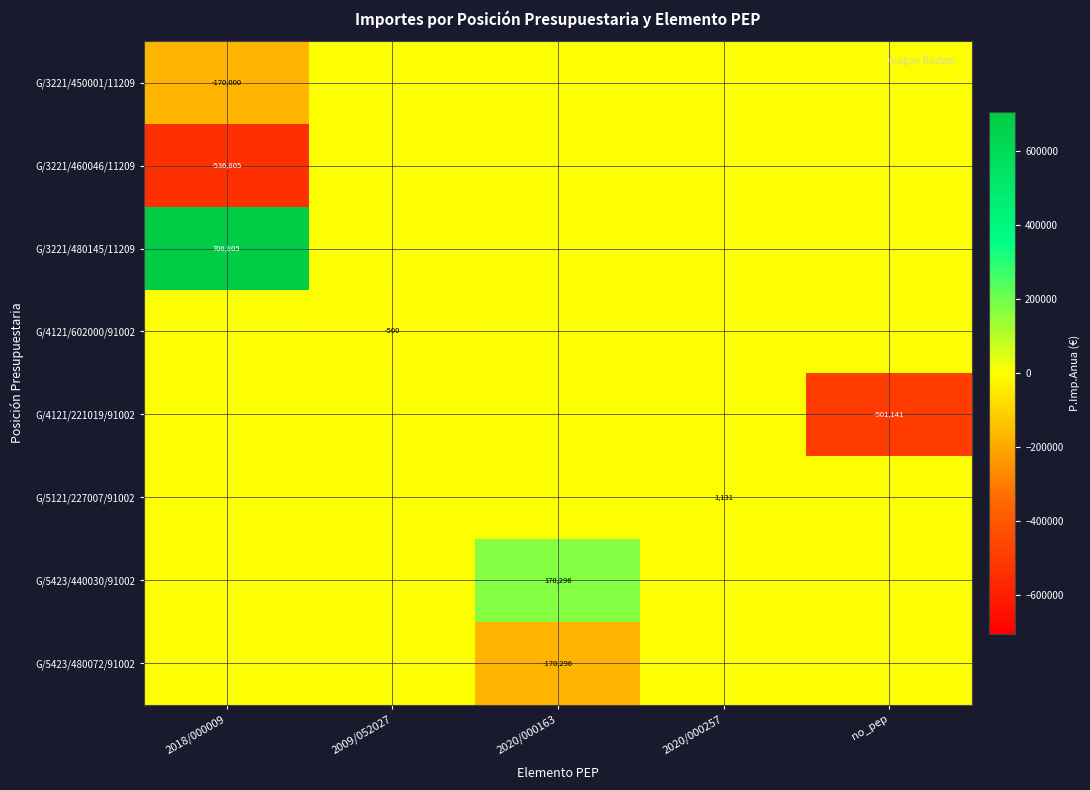

The G/3221/480145/11209 series shows 706805 at 2018/000009. True or false?

True